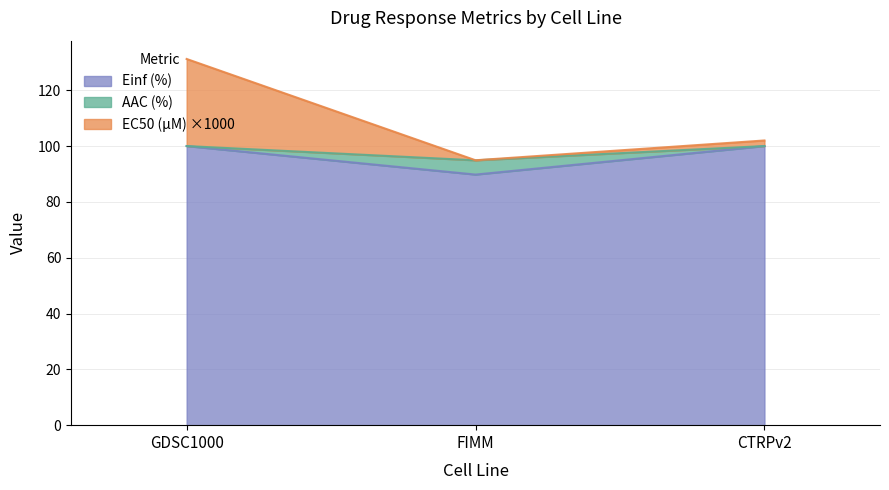

What is the sum of the Einf (%) values at FIMM and CTRPv2?

189.8